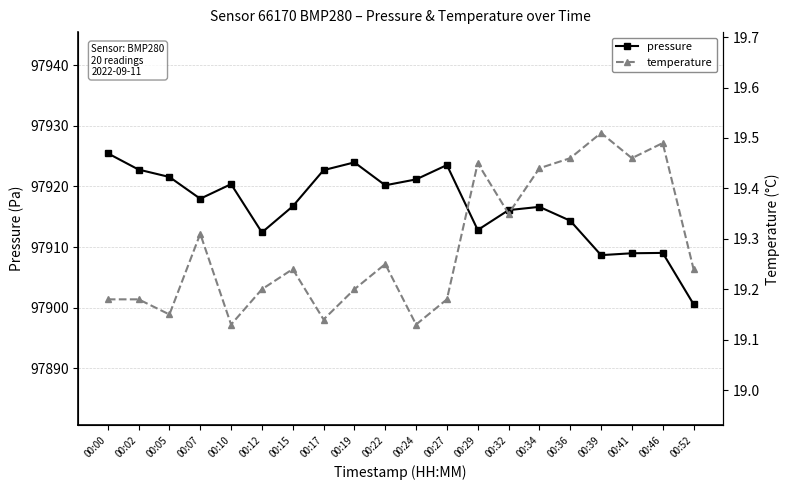

True or false: pressure has more than 1 points higher than both neighbors.

True